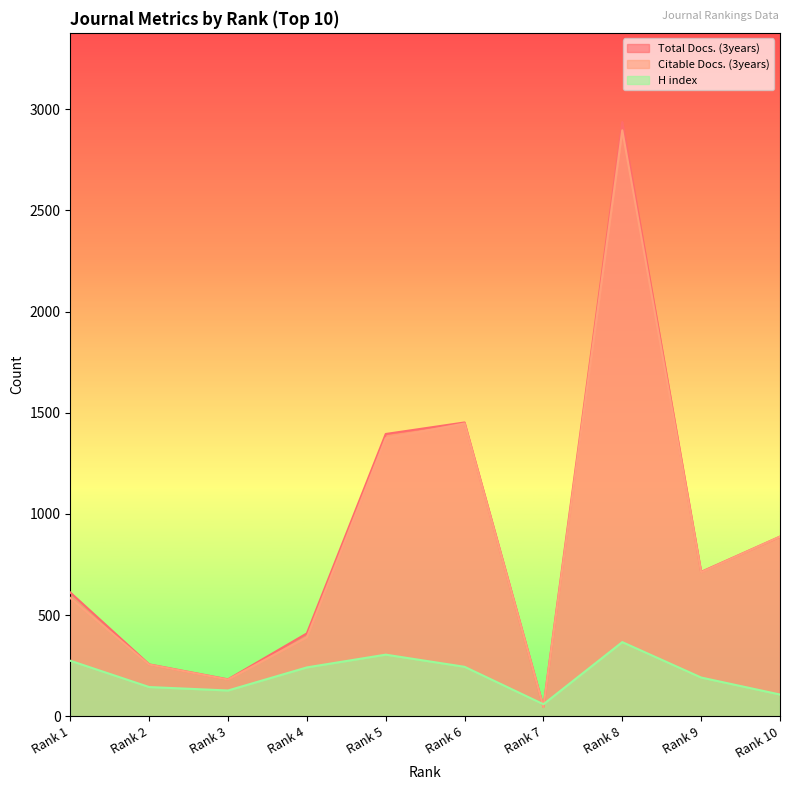

Reading left to right, what are all the values shown in this chart?

Total Docs. (3years): Rank 1=612	Rank 2=257	Rank 3=183	Rank 4=410	Rank 5=1395	Rank 6=1452	Rank 7=47	Rank 8=2936	Rank 9=714	Rank 10=888
Citable Docs. (3years): Rank 1=585	Rank 2=256	Rank 3=182	Rank 4=391	Rank 5=1374	Rank 6=1447	Rank 7=46	Rank 8=2895	Rank 9=712	Rank 10=888
H index: Rank 1=275	Rank 2=145	Rank 3=128	Rank 4=242	Rank 5=305	Rank 6=245	Rank 7=60	Rank 8=367	Rank 9=192	Rank 10=108